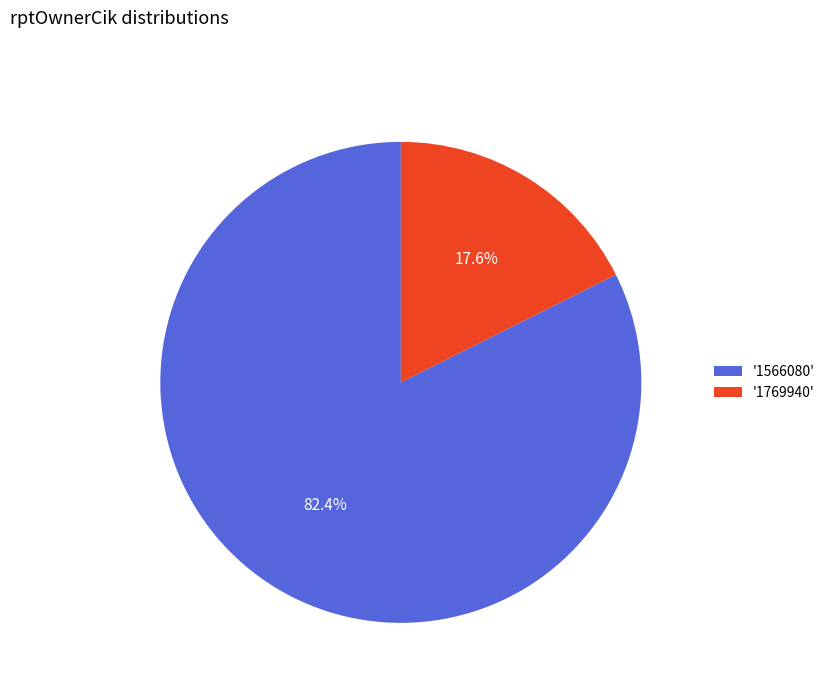

Rank the categories by value from highest to lowest.

'1566080', '1769940'